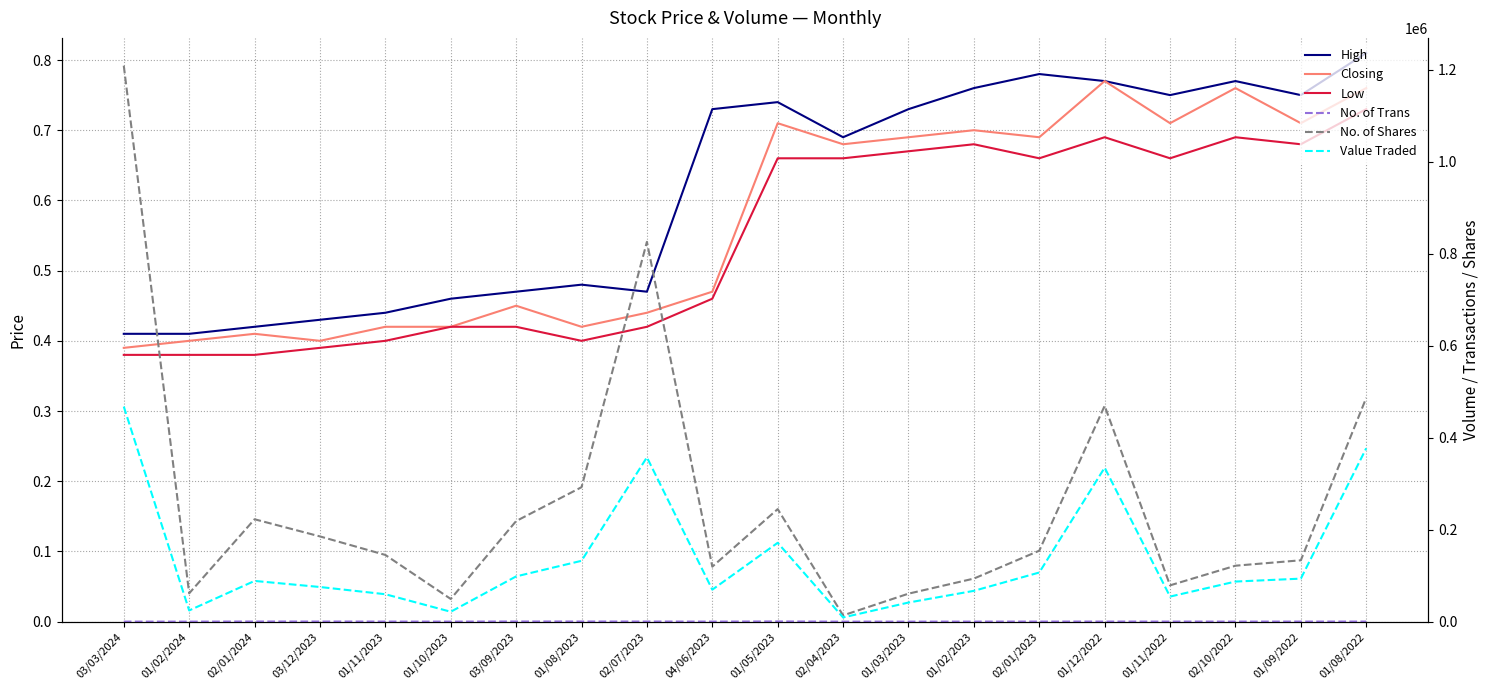

Which series has the largest total across all categories?

No. of Shares